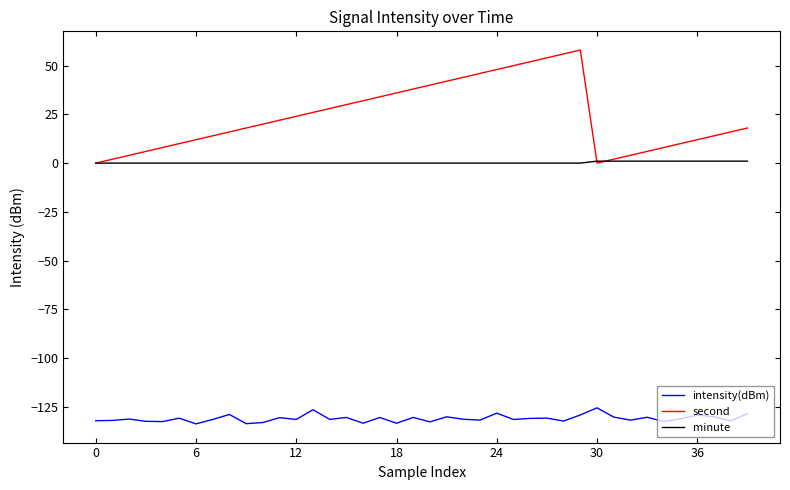

What is the highest value of the second series?

58.0